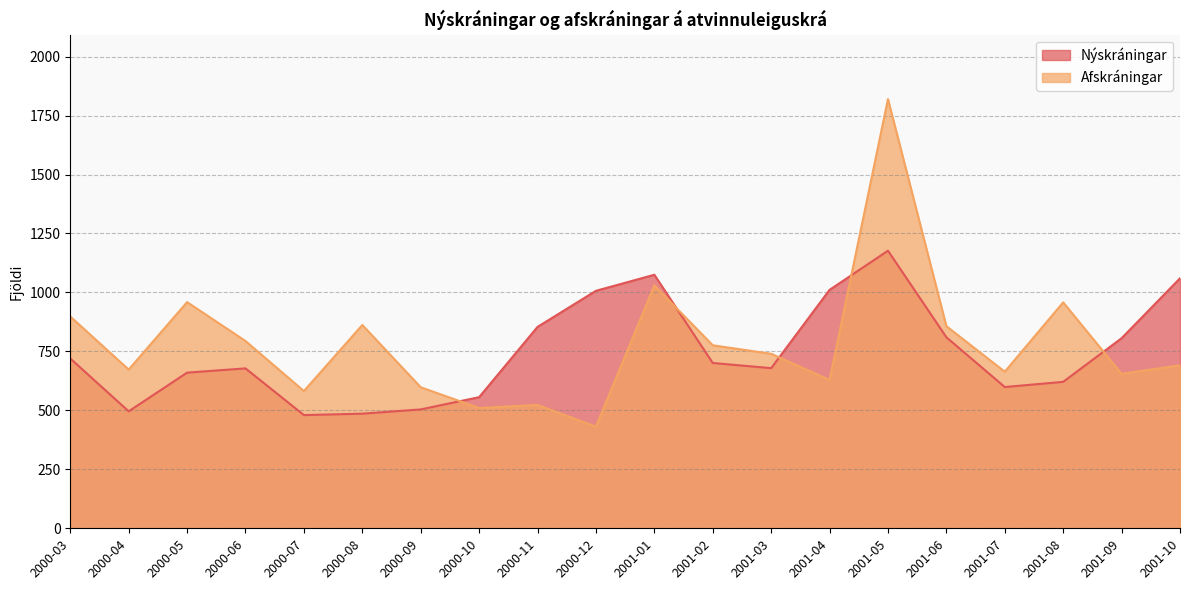

Count the number of categories in the chart.

20